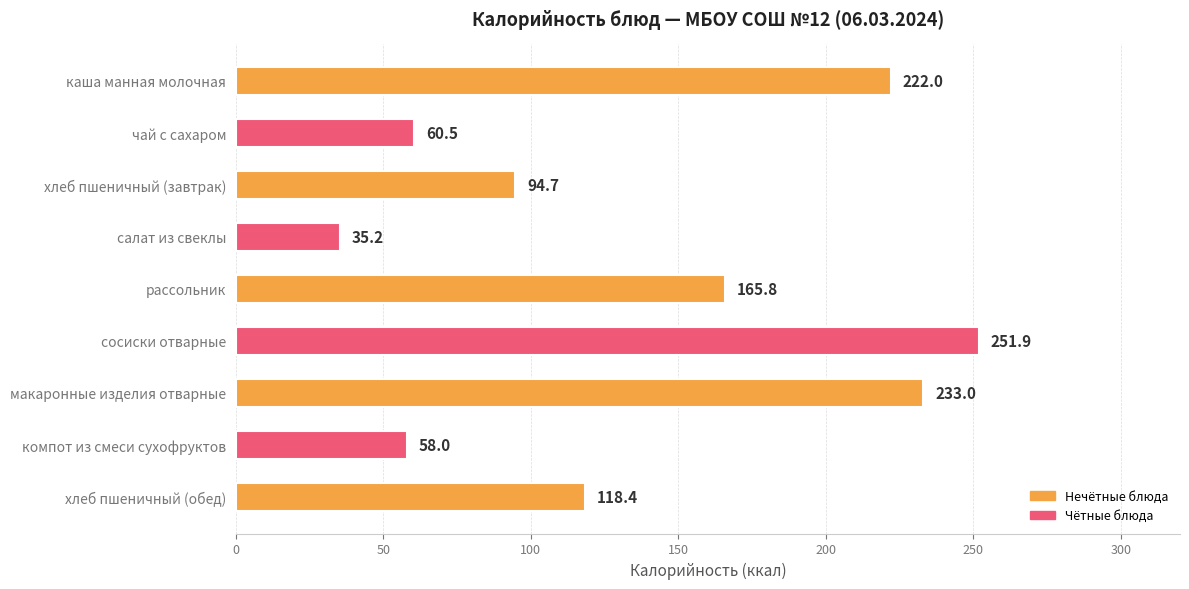

Are the bars horizontal?

Yes